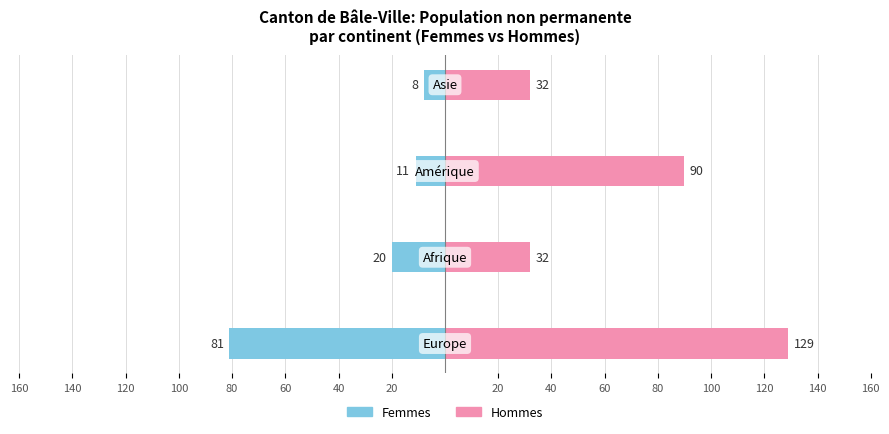

How many data points does each series have?

4